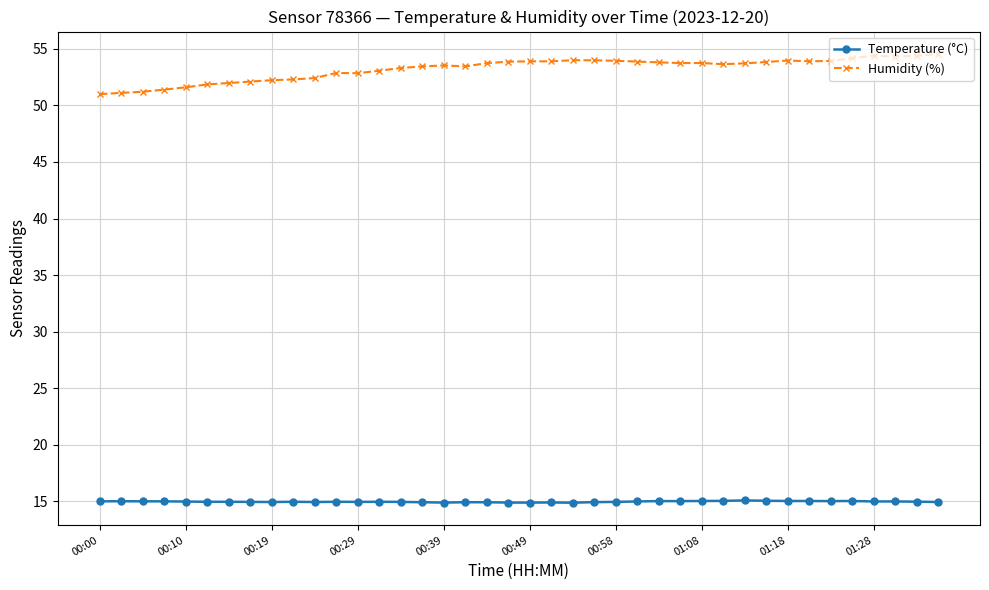

What is the lowest value of the Humidity (%) series?

51.0